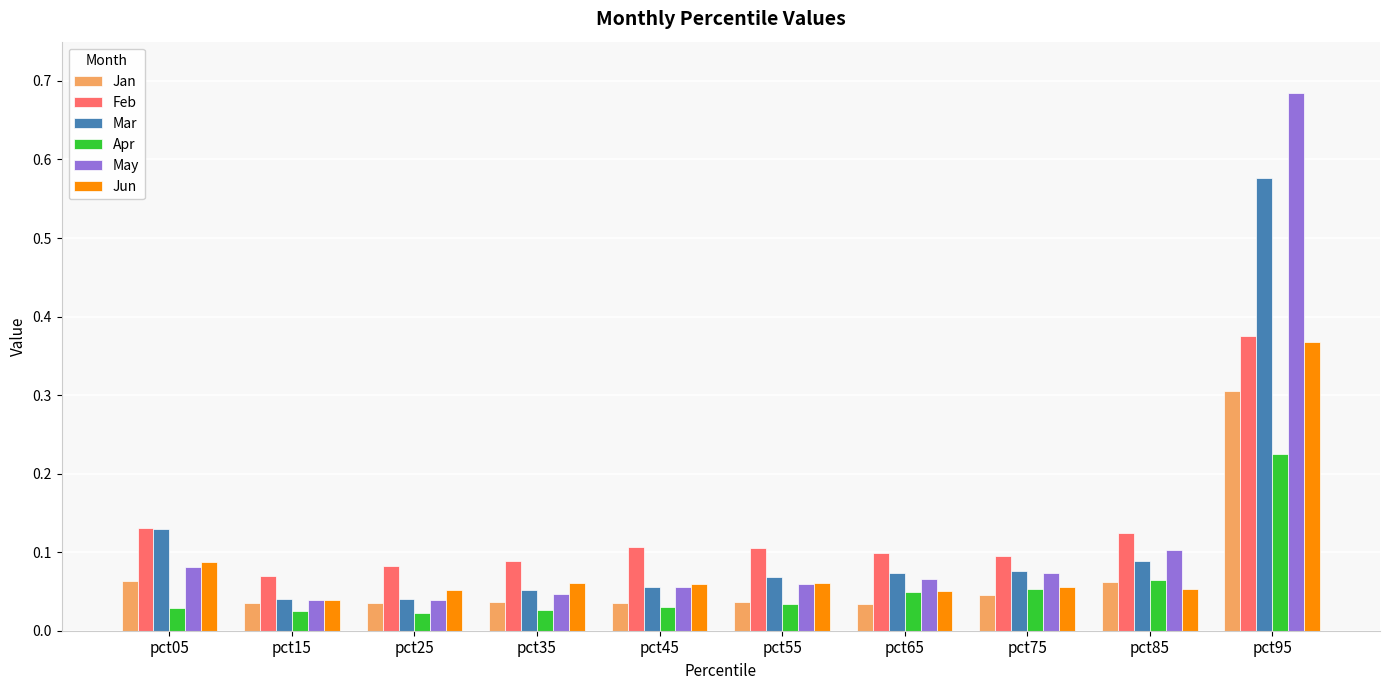

Count the Jan values in the range 0 to 1.

10